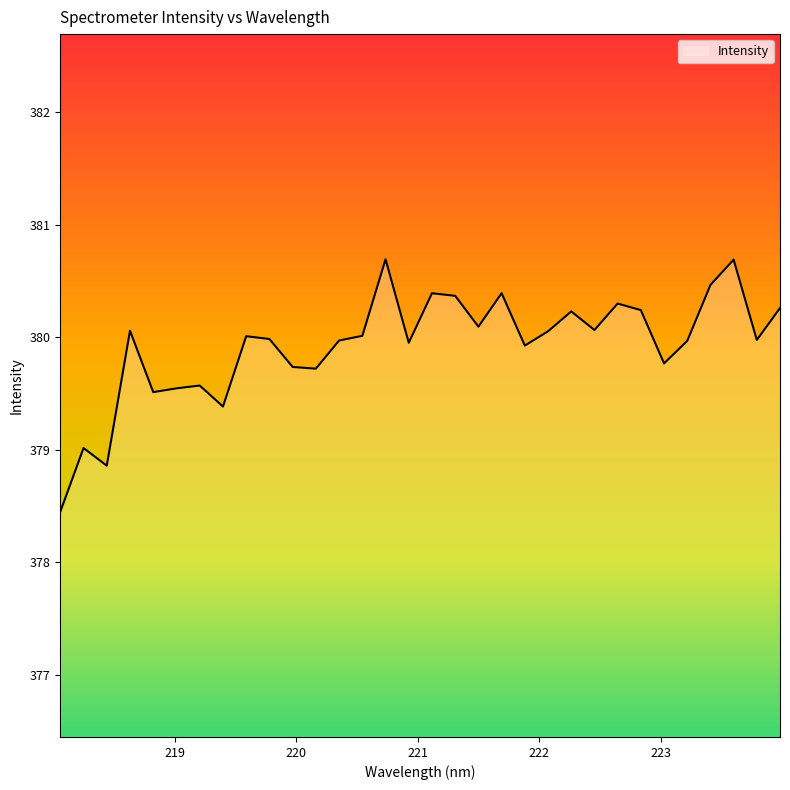

How many lines are shown in the chart?

1